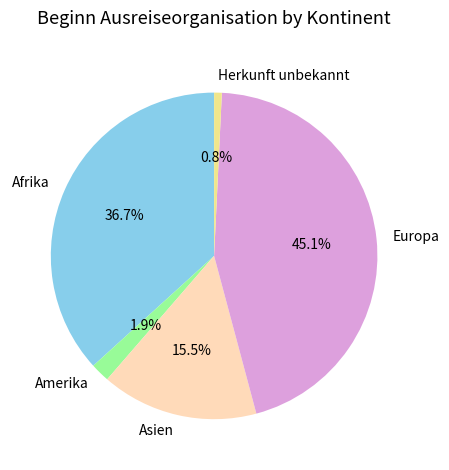

Rank the categories by value from lowest to highest.

Herkunft unbekannt, Amerika, Asien, Afrika, Europa